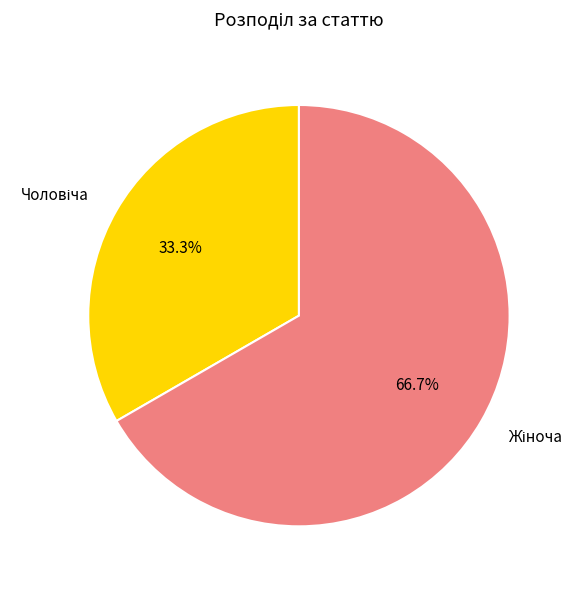

Is there a majority slice in this chart?

Yes